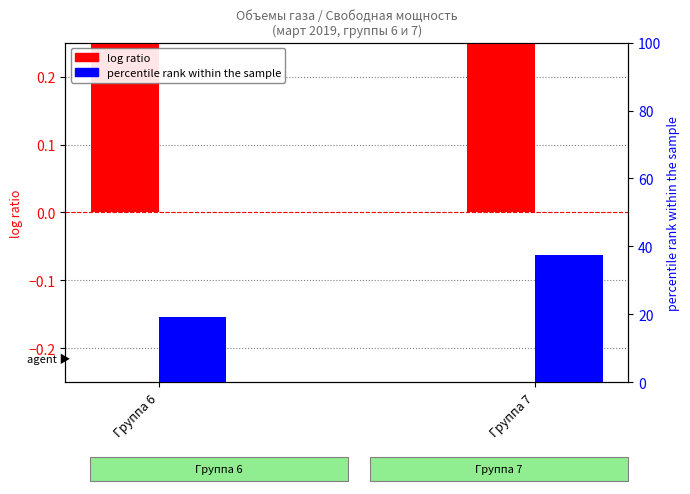

What is the average value of the log ratio series?

0.4